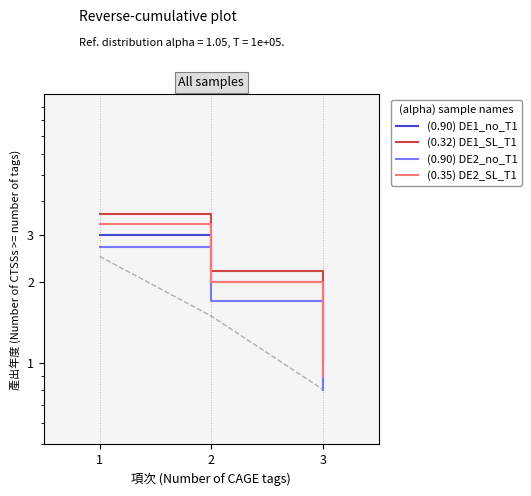

What is the sum of the (0.32) DE1_SL_T1 values at 3 and 1?

4.6